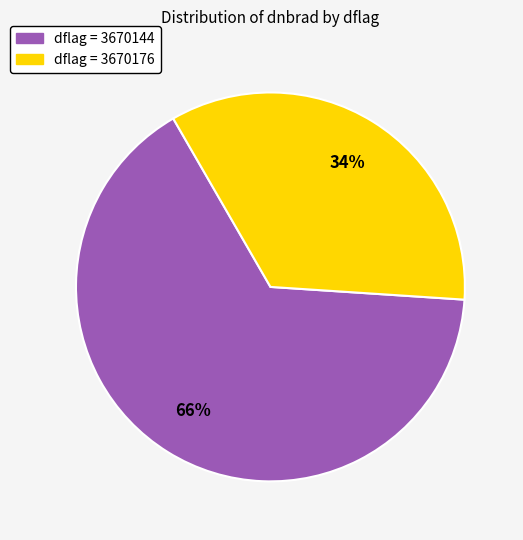

Is there any slice that represents more than half of the pie?

Yes